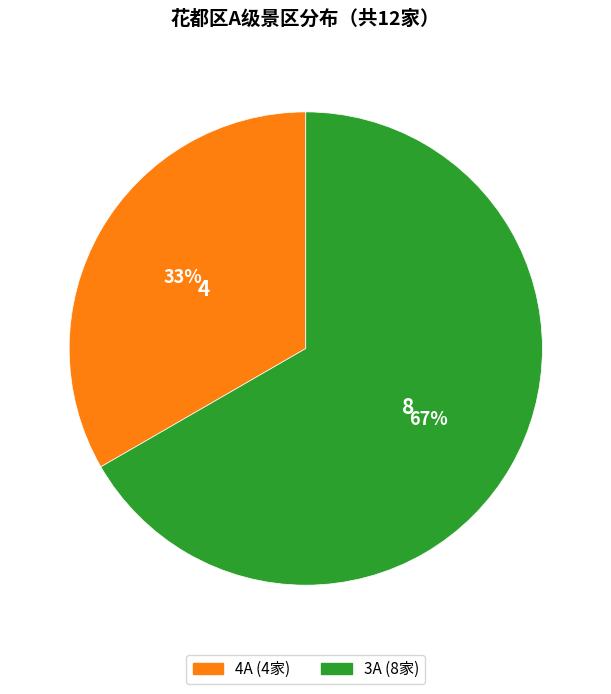

To the nearest percent, what percentage of the pie is 4A?

33%